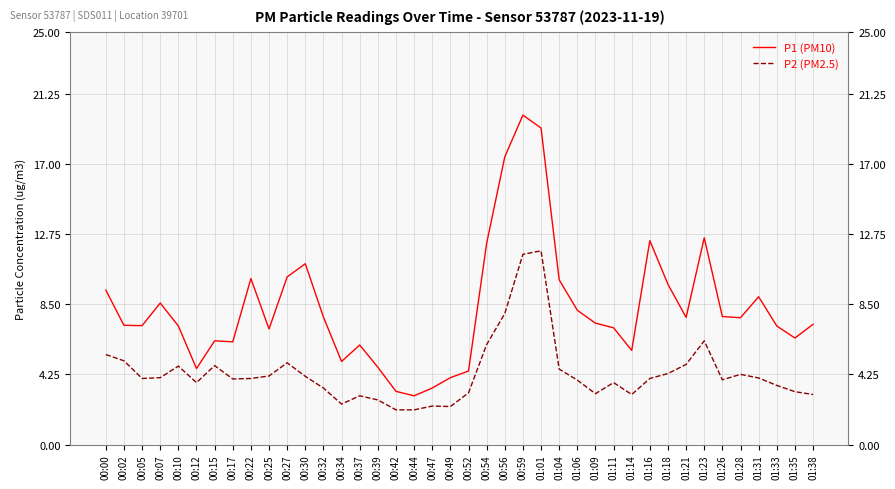

What is the minimum value for P1 (PM10)?

3.0